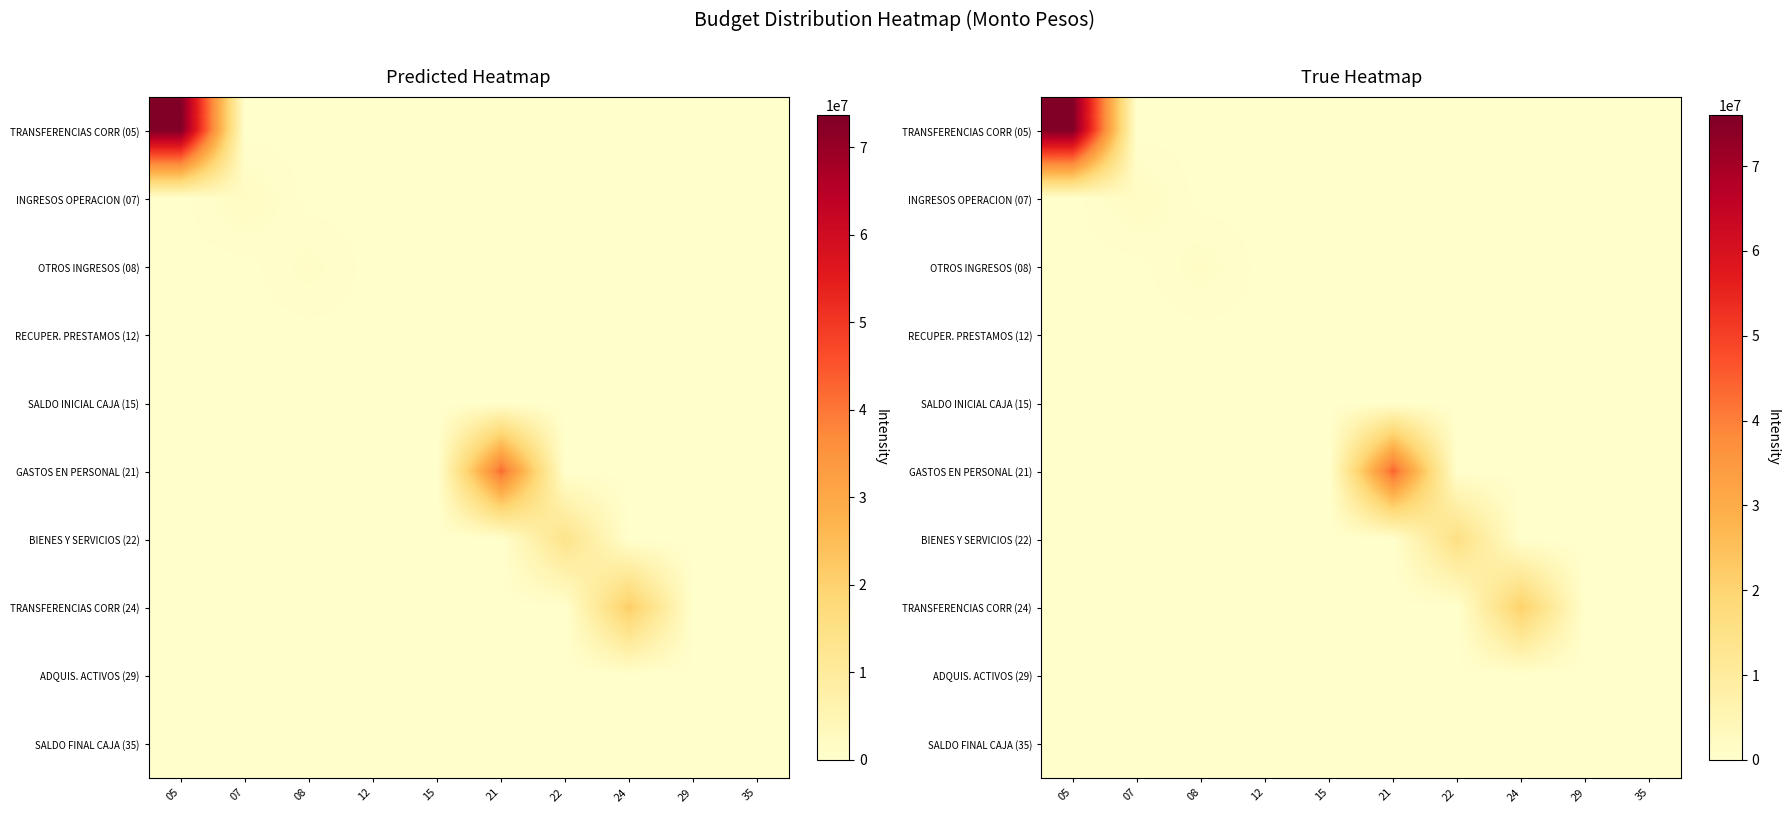

Is it true that row_7 equals -12265402.3 at 22?

False